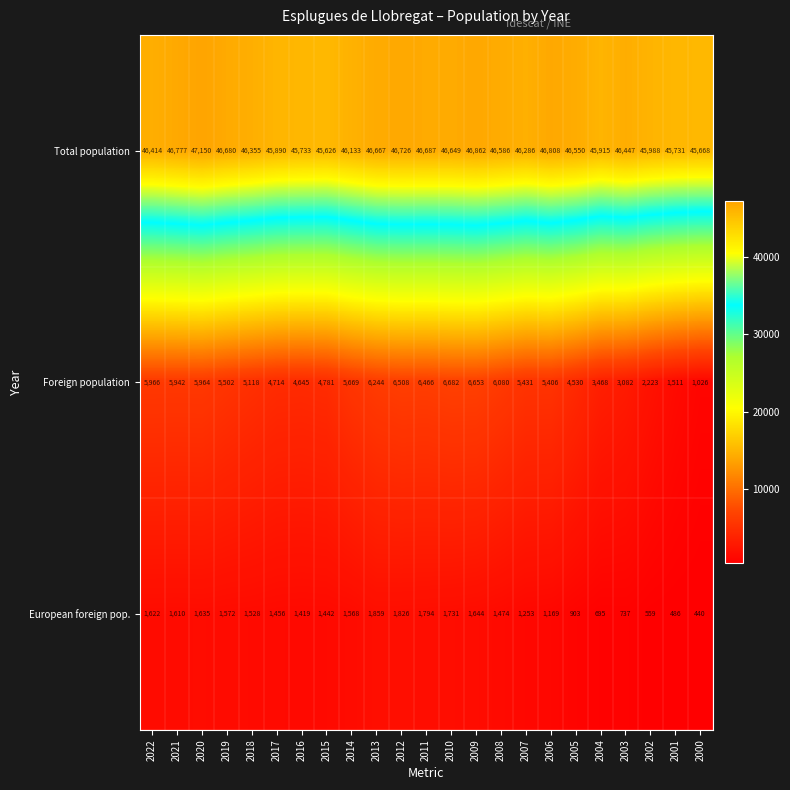

Is it true that Total population equals 62168 at 2012?

False